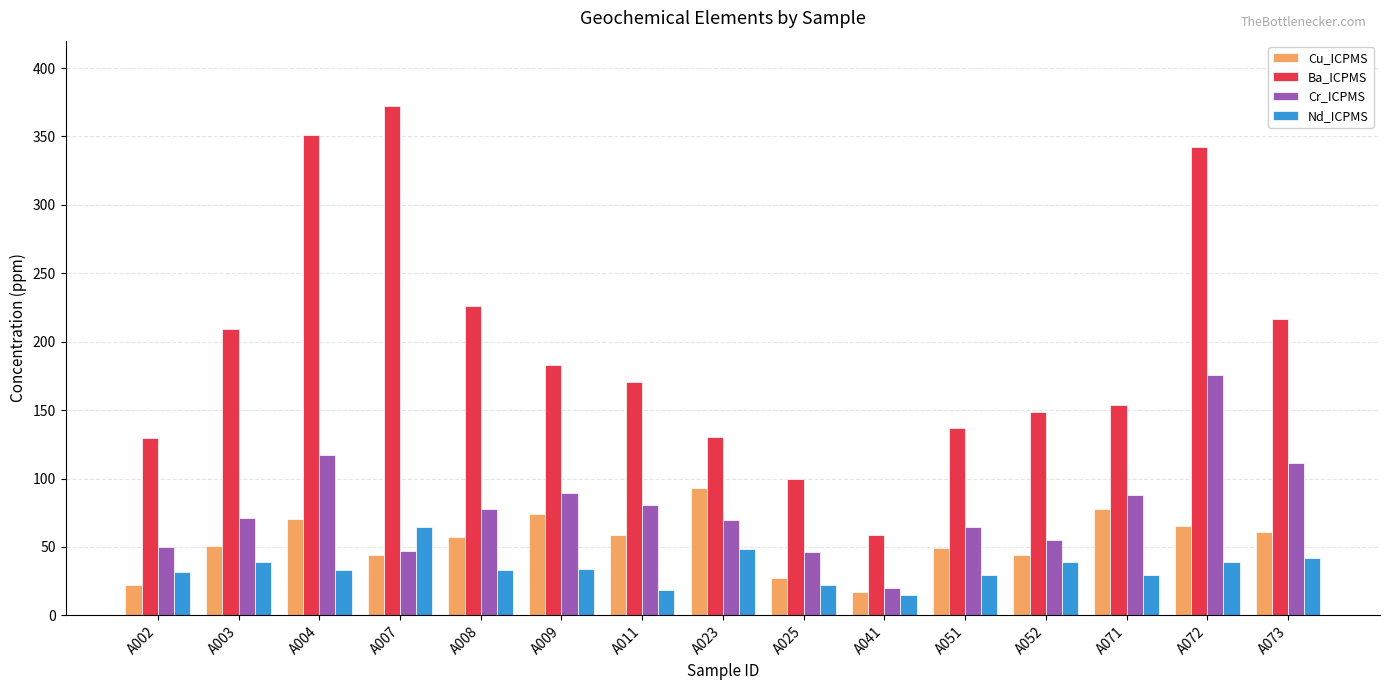

At which category is the sum across all series the highest?

A072